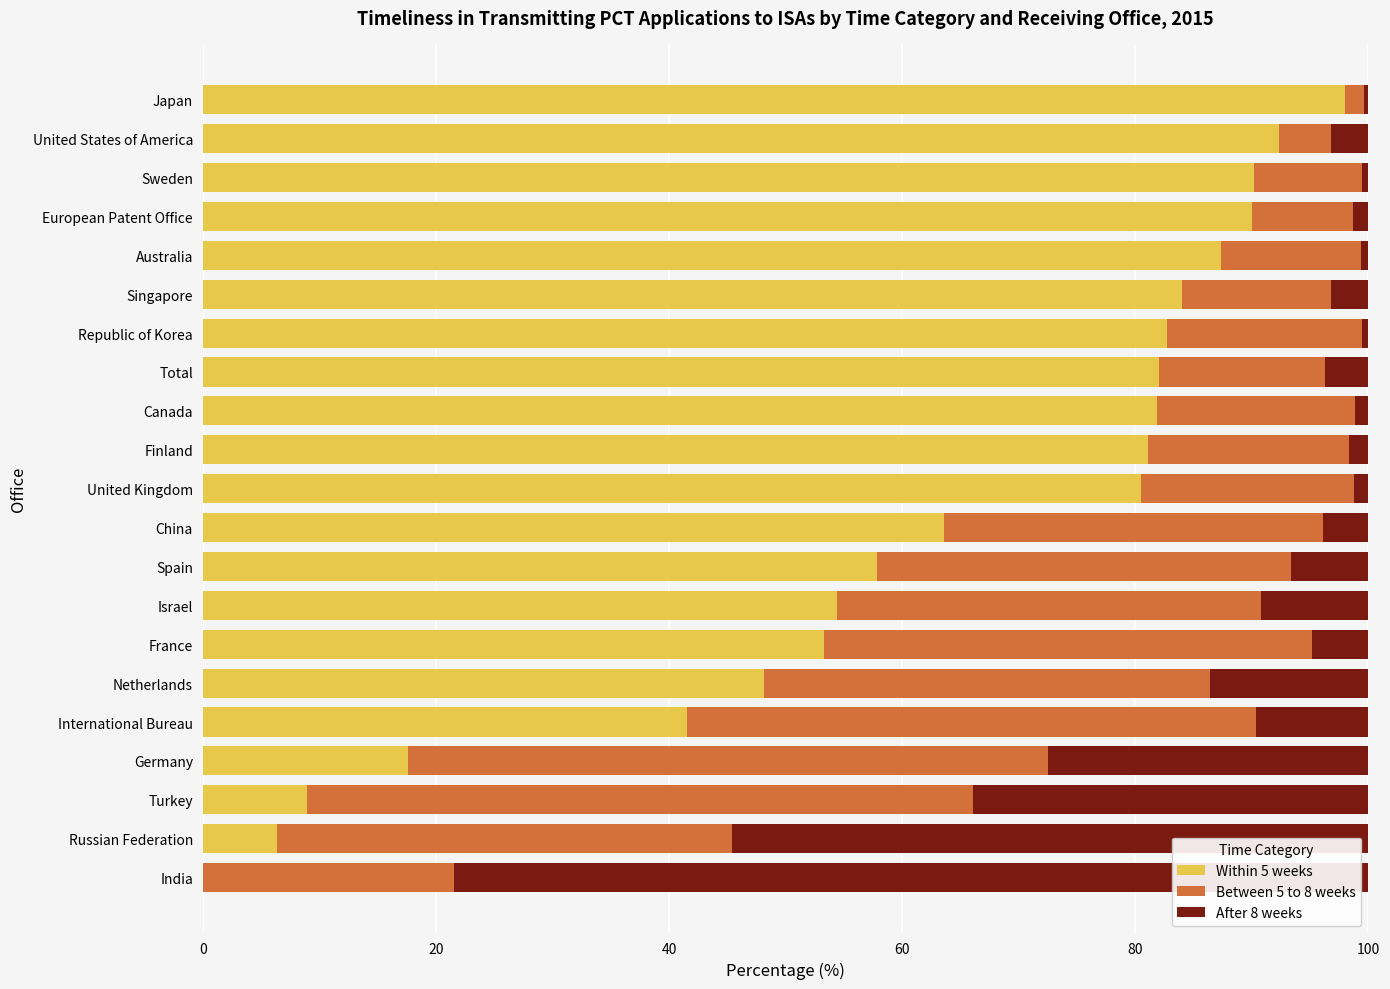

What are all the series names shown in the legend?

Within 5 weeks, Between 5 to 8 weeks, After 8 weeks